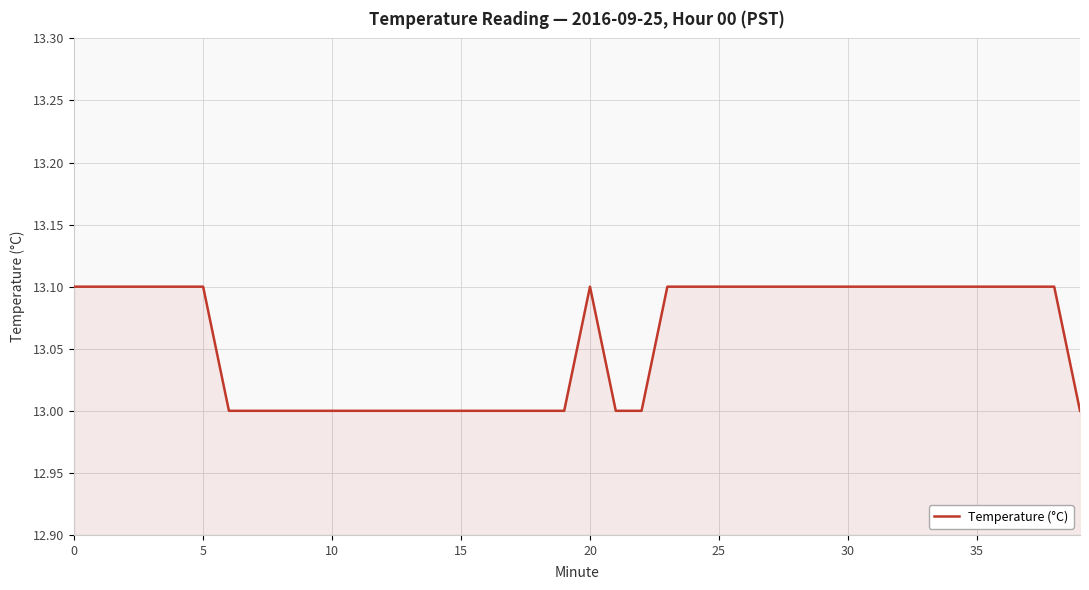

What is the smallest value displayed?

13.0